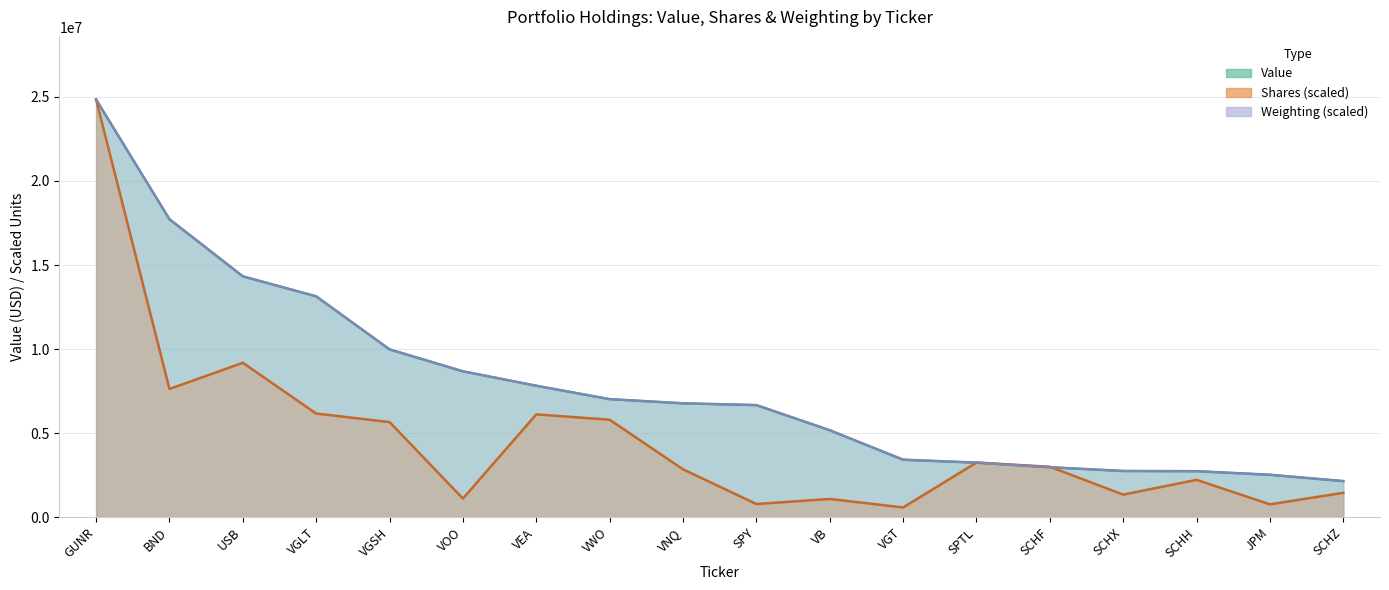

What are all the series names shown in the legend?

Value, Shares, Weighting